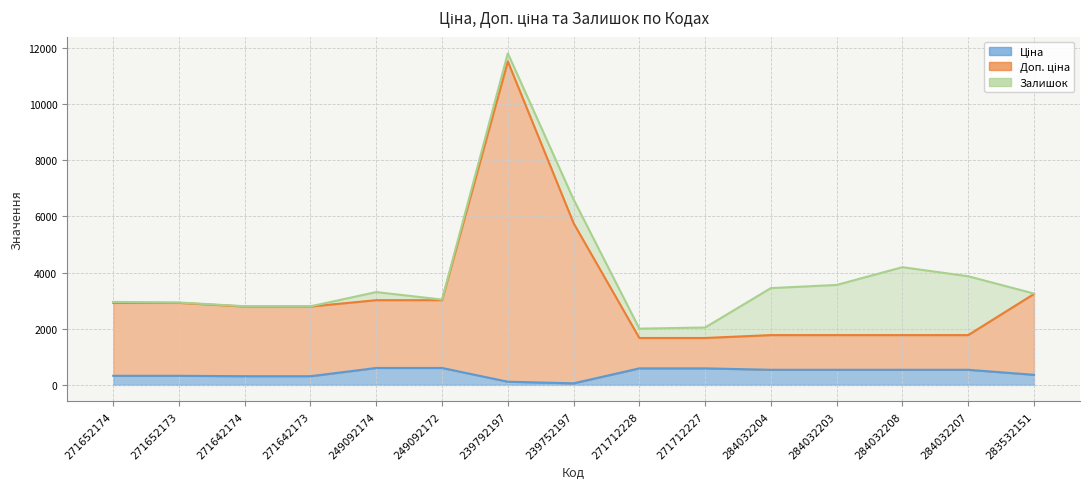

True or false: Ціна has more than 1 interior local peaks.

False